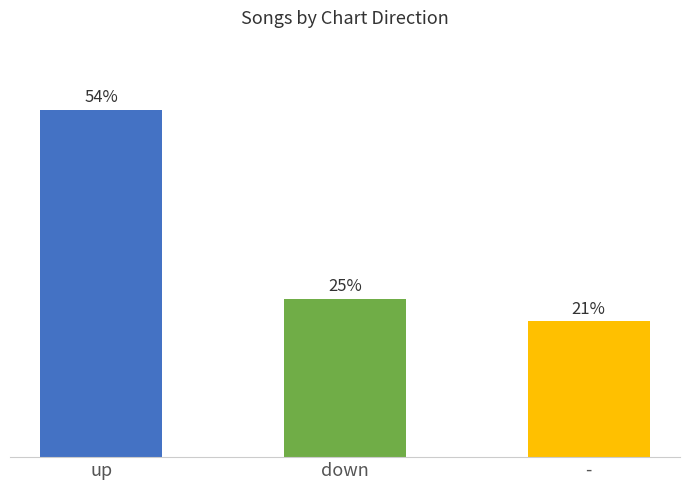

Are the bars horizontal?

No